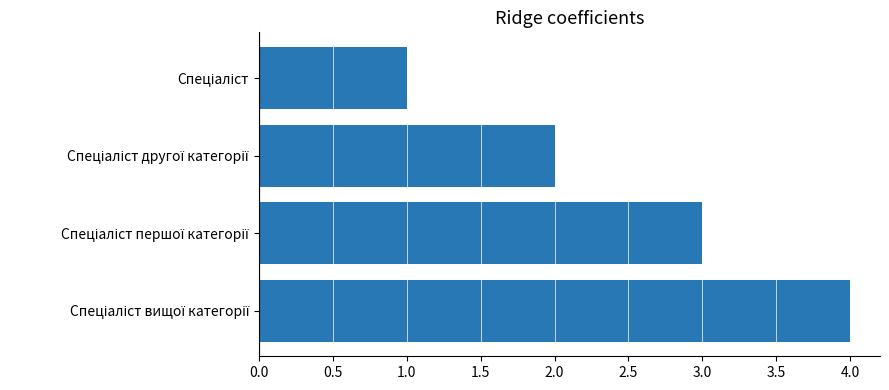

What is the sum of all values?

10